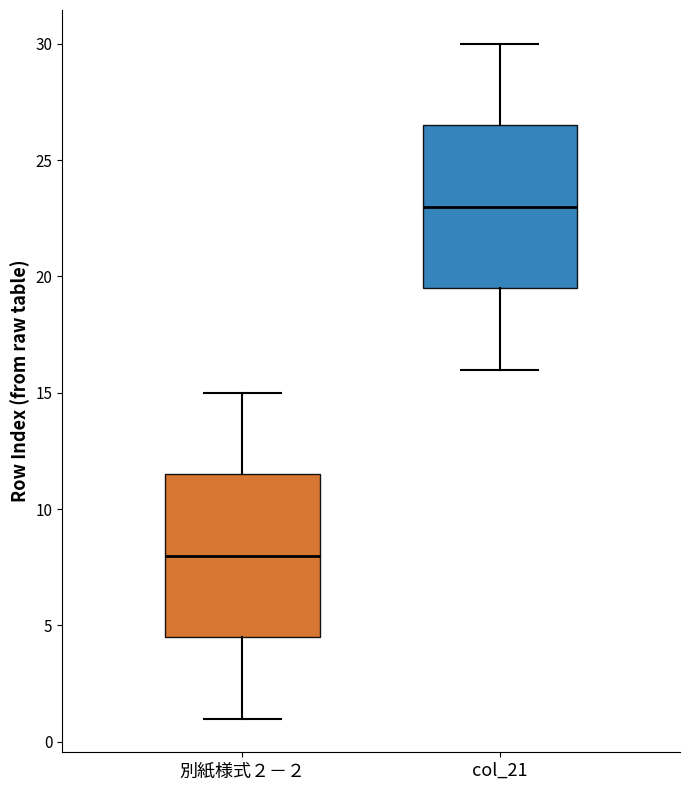

Reading left to right, read every box against the y-axis: the position of its median line, the range the box covers, and the ends of its whiskers. The values are not printed on the chart, so give them approximately, as read against the axis.

別紙様式２－２: median 8.0, box 4.5 to 11.5, whiskers 1.0 to 15.0
col_21: median 23.0, box 19.5 to 26.5, whiskers 16.0 to 30.0